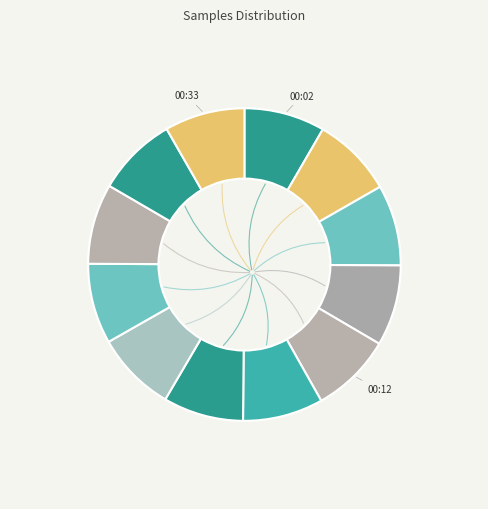

How many segments does this pie chart have?

12